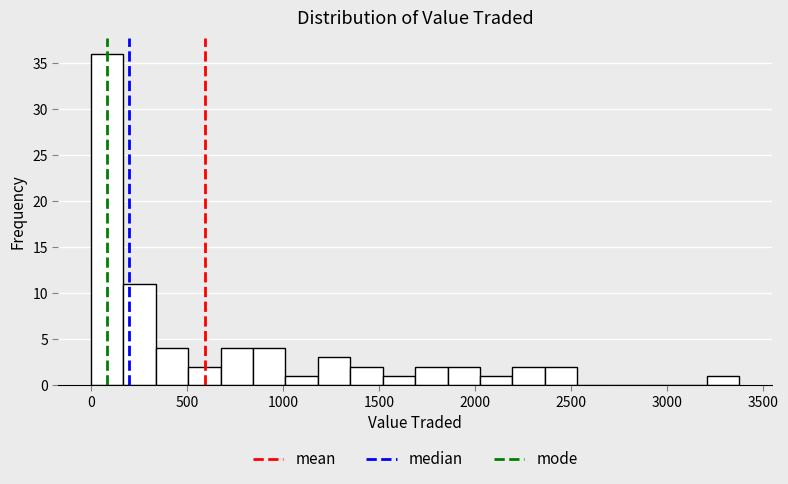

Around what value on the x-axis is the tallest bar? Give the approximate position of its centre, as read against the axis.

100